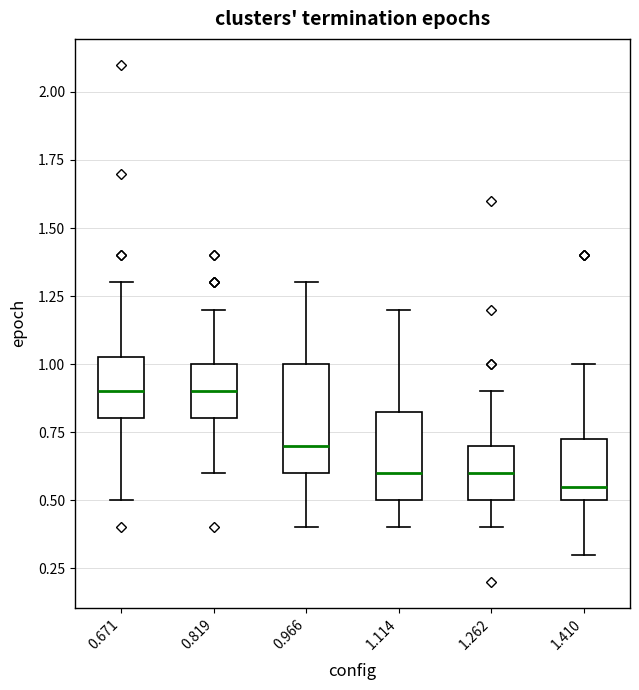

Reading left to right, read every box against the y-axis: the position of its median line, the range the box covers, and the ends of its whiskers. The values are not printed on the chart, so give them approximately, as read against the axis.

0.671: median 0.90, box 0.80 to 1.05, whiskers 0.50 to 1.30
0.819: median 0.90, box 0.80 to 1.00, whiskers 0.60 to 1.20
0.966: median 0.70, box 0.60 to 1.00, whiskers 0.40 to 1.30
1.114: median 0.60, box 0.50 to 0.85, whiskers 0.40 to 1.20
1.262: median 0.60, box 0.50 to 0.70, whiskers 0.40 to 0.90
1.410: median 0.55, box 0.50 to 0.75, whiskers 0.30 to 1.00